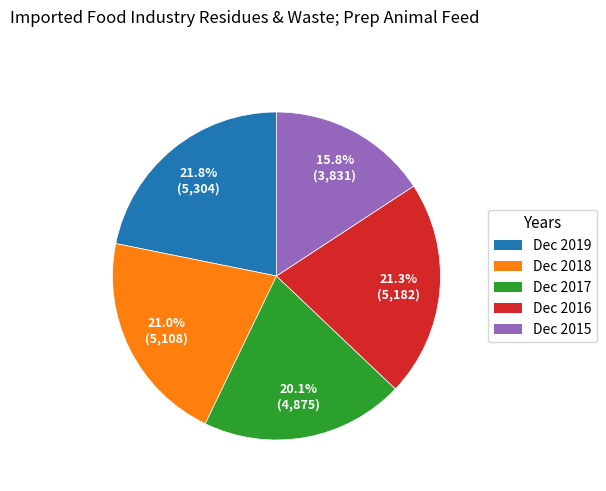

What percentage is the Dec 2018 slice, to the nearest percent?

21%